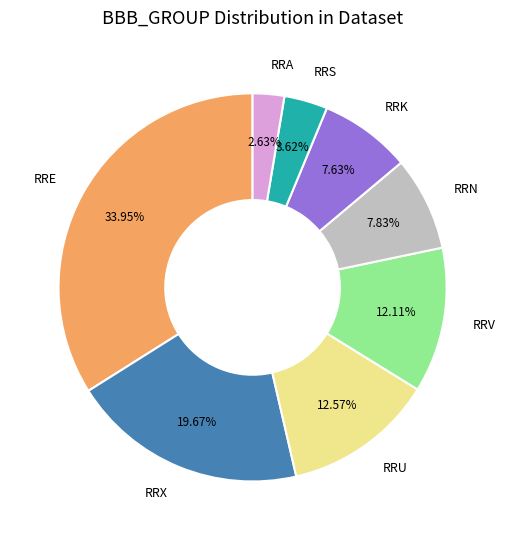

To the nearest percent, what is the average slice percentage?

12%